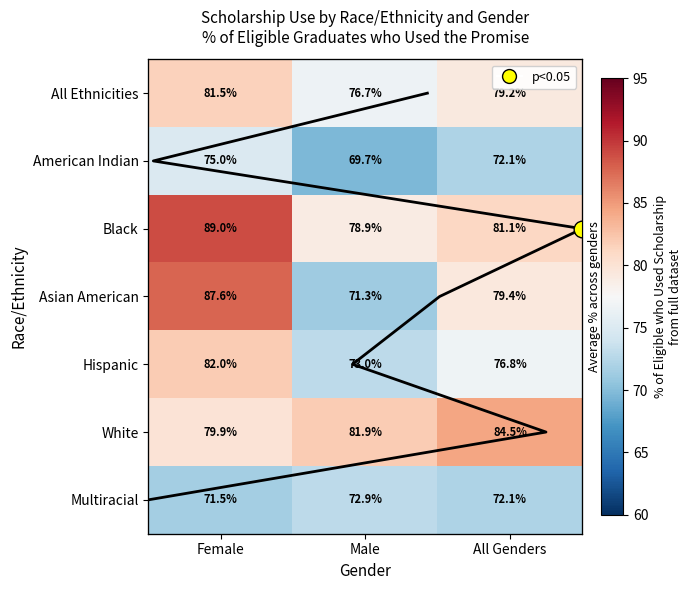

What is the average value of the American Indian series?

72.3